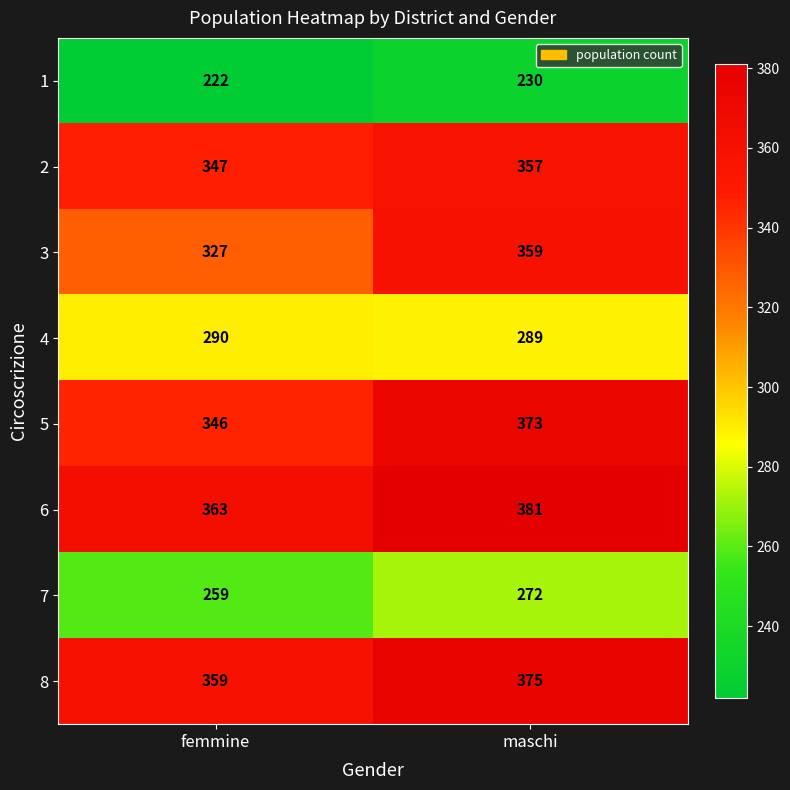

What is the difference between the maximum and minimum values in the 2 series?

10